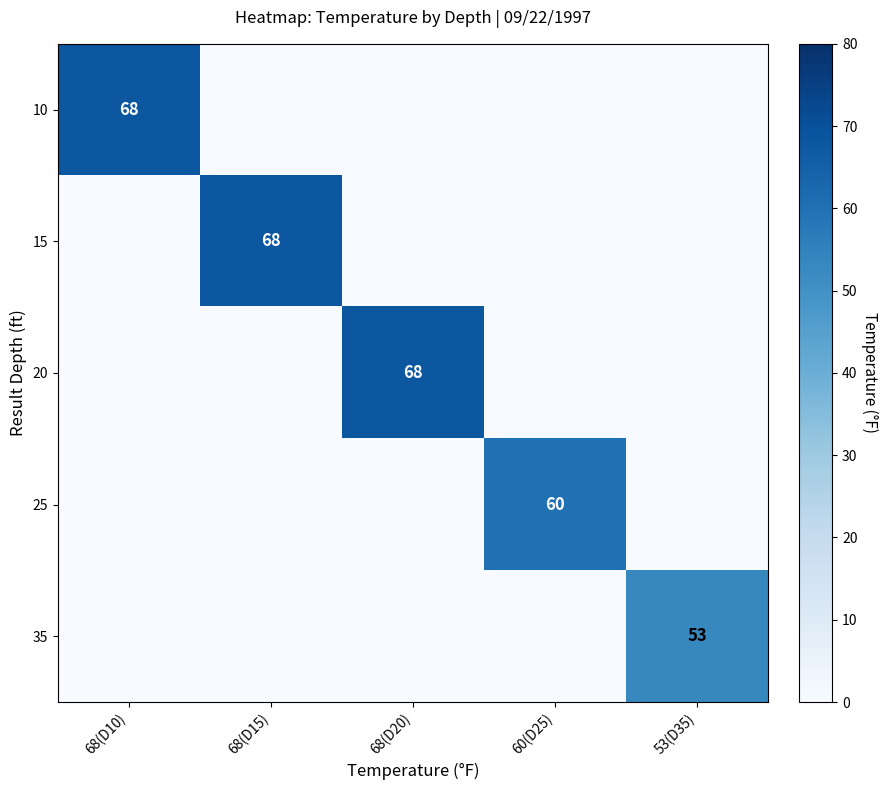

What is the difference between the highest and lowest values at 53(D35)?

53